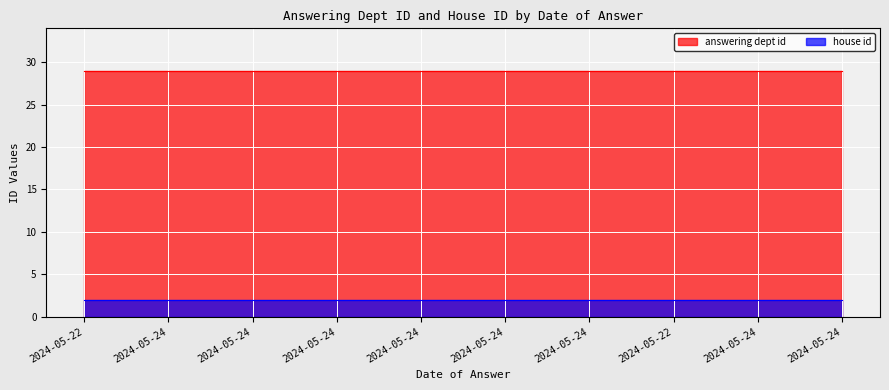

Which category has the highest value across all series?

2024-05-22